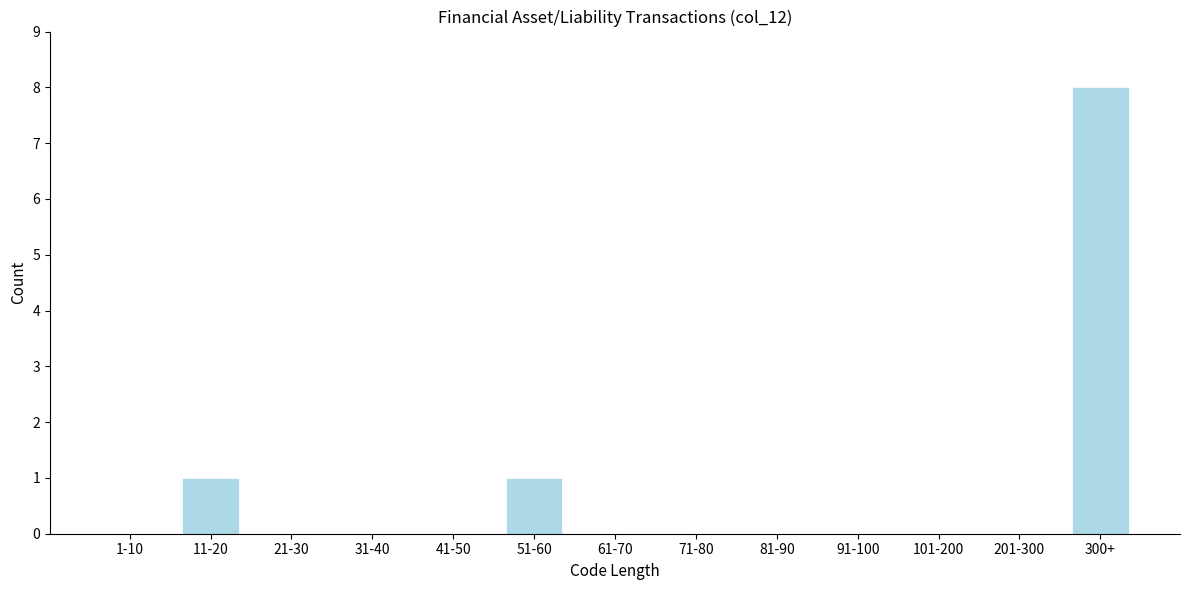

Reading left to right, what are all the values shown in this chart?

1-10=0	11-20=1	21-30=0	31-40=0	41-50=0	51-60=1	61-70=0	71-80=0	81-90=0	91-100=0	101-200=0	201-300=0	300+=8